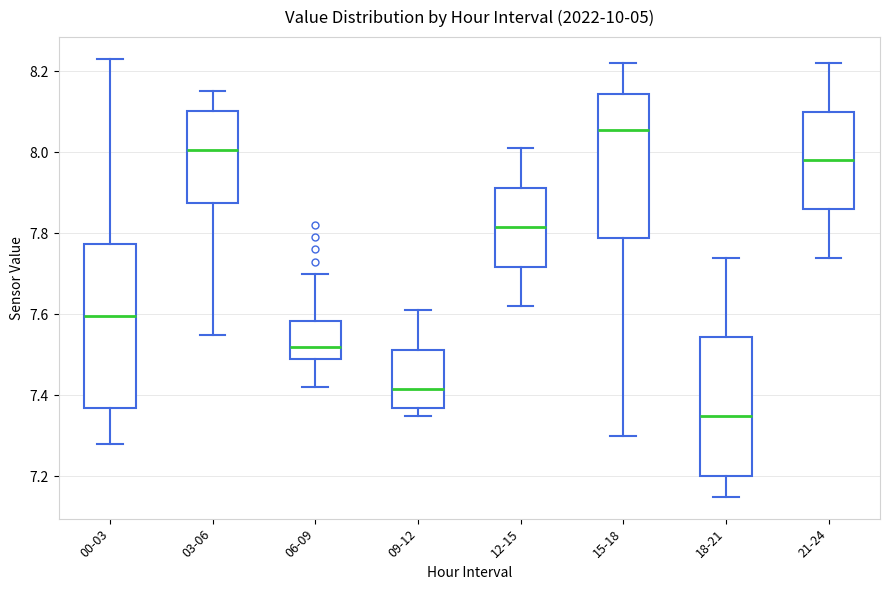

Where is the upper edge of the box for 15-18 on the y-axis? The values are not printed on the chart, so give them approximately, as read against the axis.

8.14